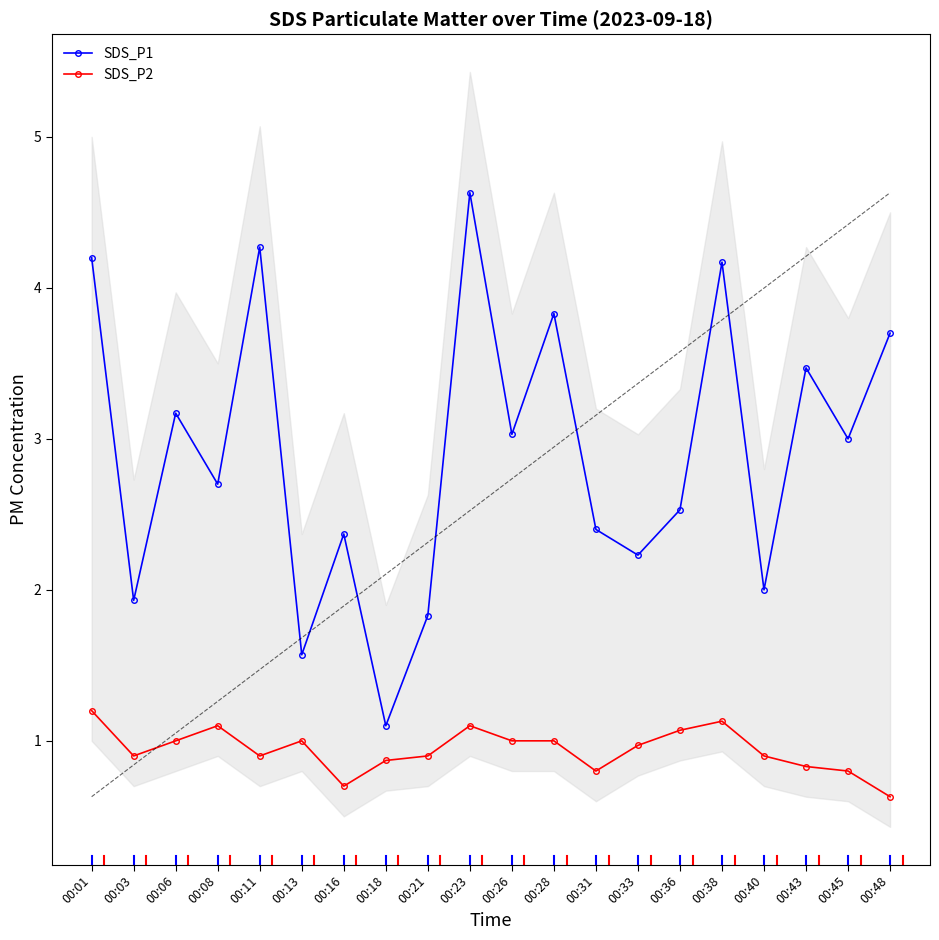

What is the lowest value of the SDS_P2 series?

0.6